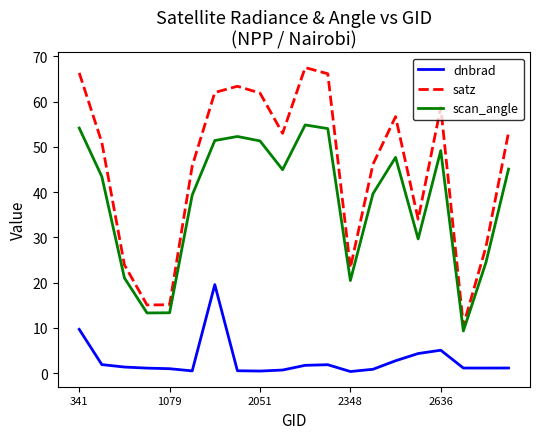

What is the difference between the maximum and minimum values in the dnbrad series?

19.2